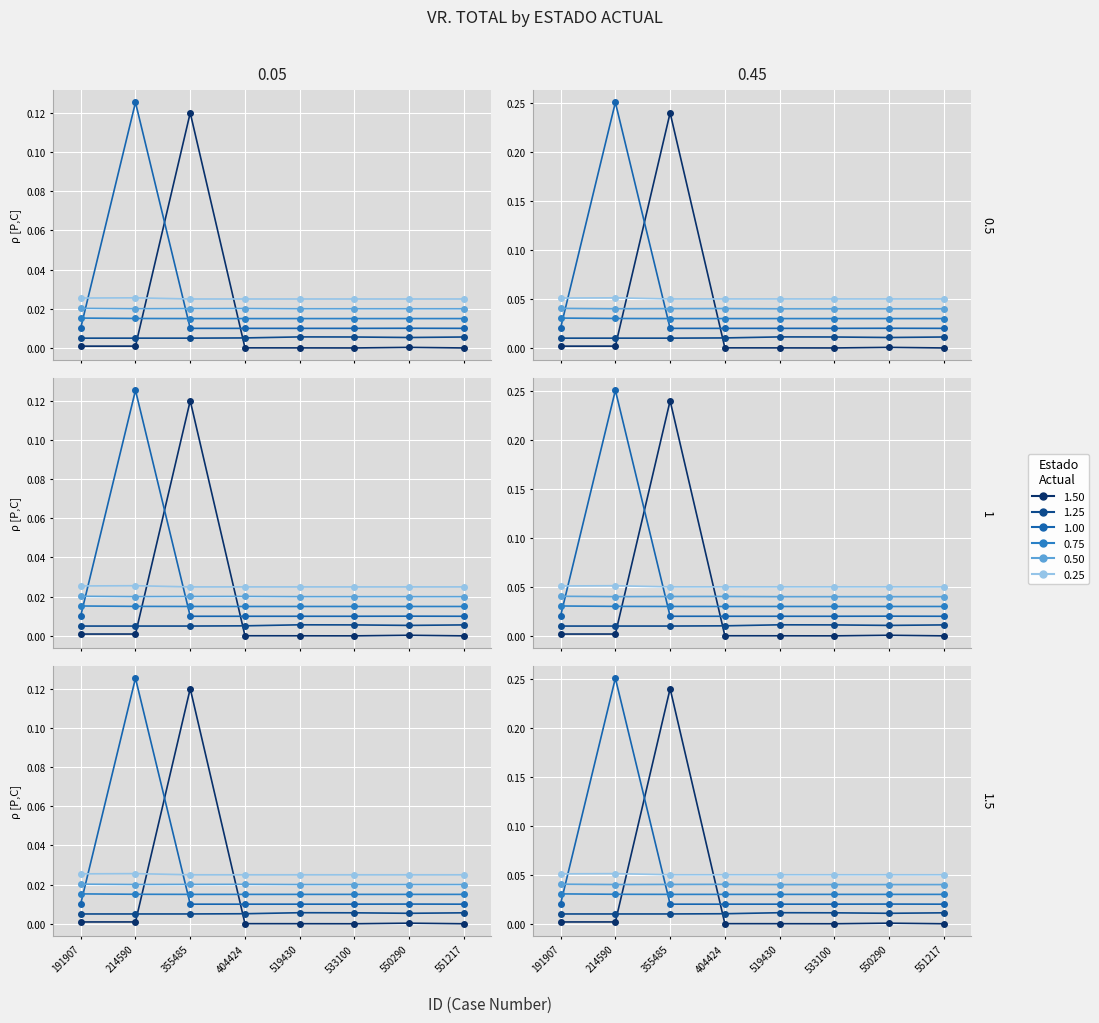

True or false: AUTO QUE REC has a value of 0.0 at 550290.

False